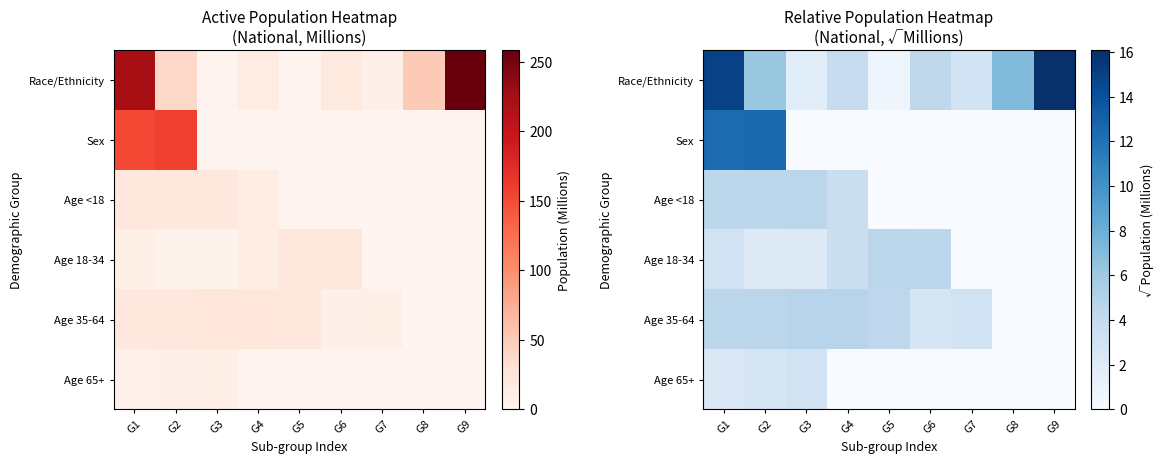

Which series has the largest range (max minus min)?

Race/Ethnicity